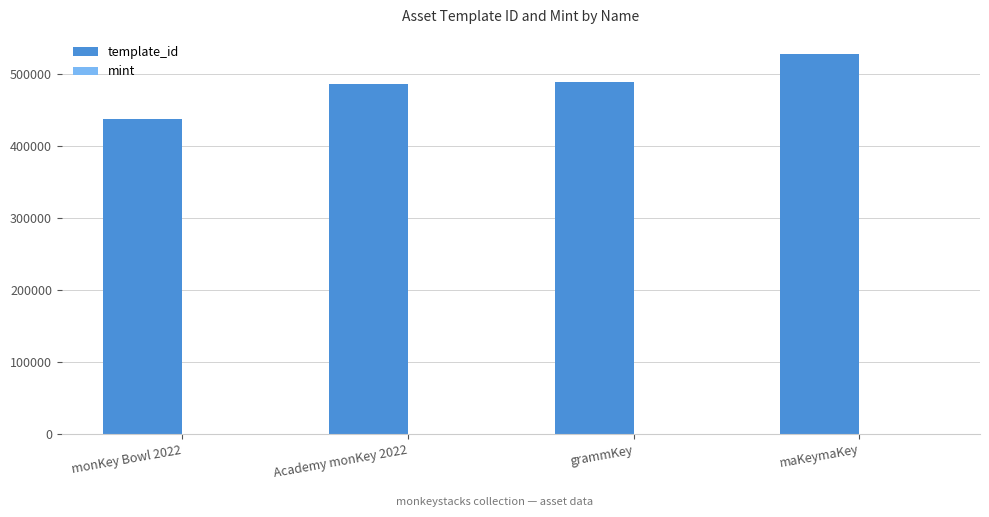

What is the approximate value of template_id at maKeymaKey, to the nearest 50?

528350